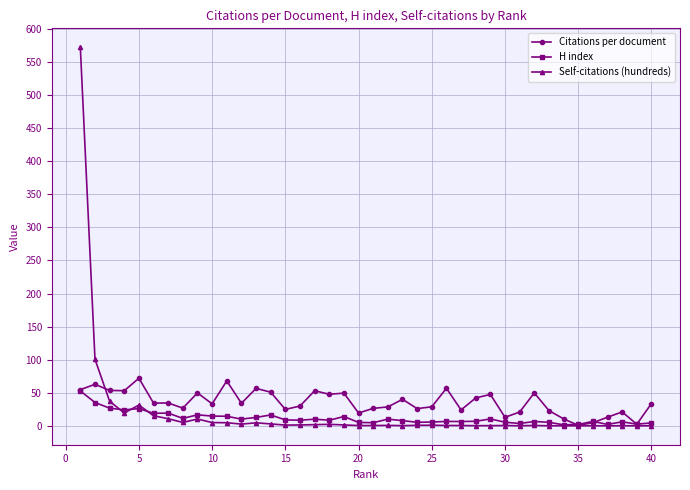

Which series has the widest spread of values?

Self-citations (hundreds)